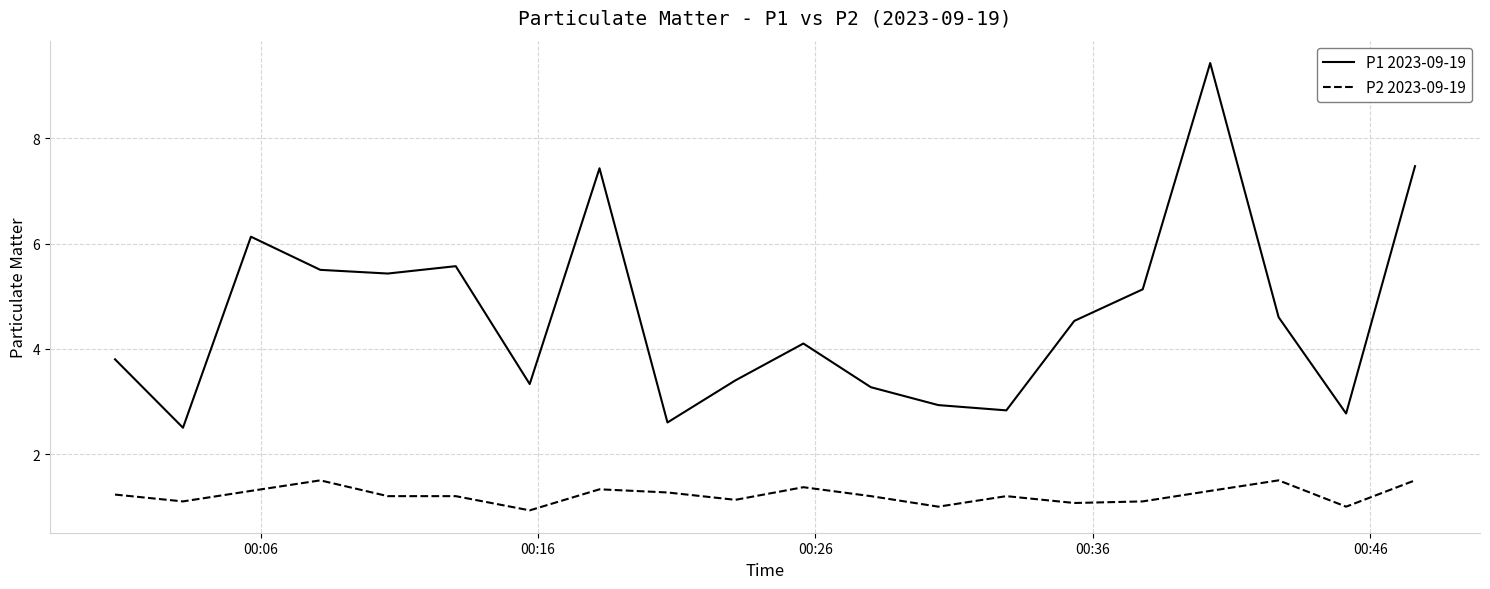

Which series has the largest total across all categories?

P1 2023-09-19